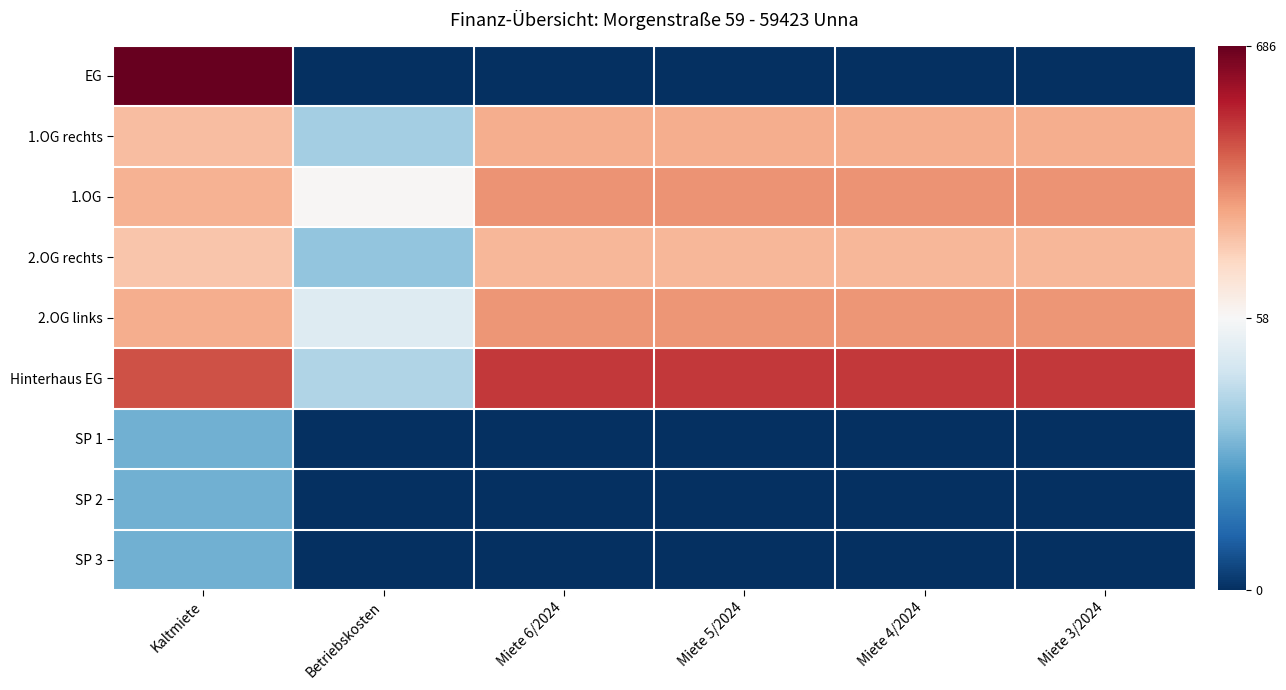

Which has a higher value, Betriebskosten or Miete 5/2024?

Betriebskosten